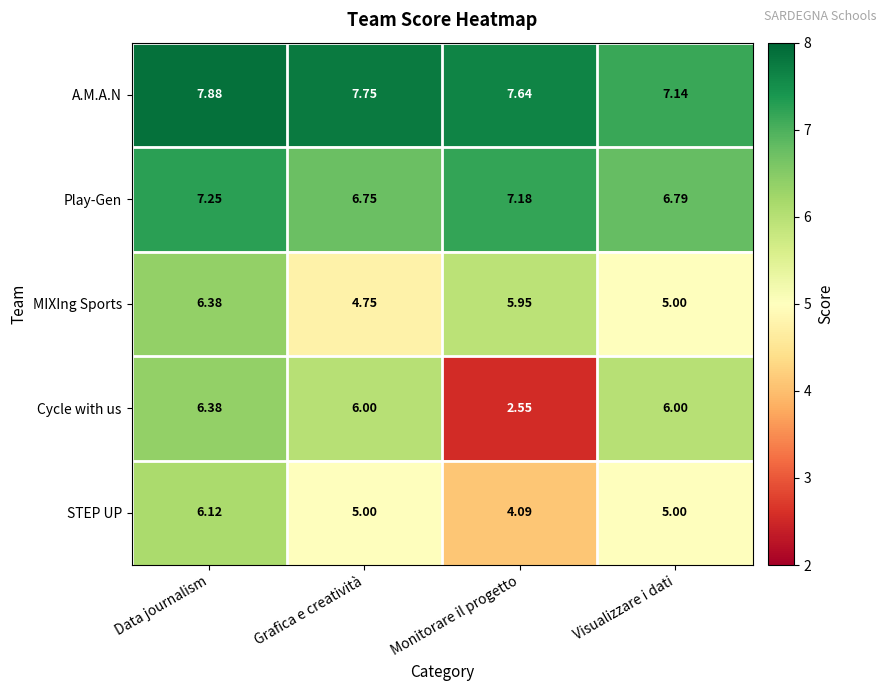

Which series changed the most between Monitorare il progetto and Visualizzare i dati?

Cycle with us